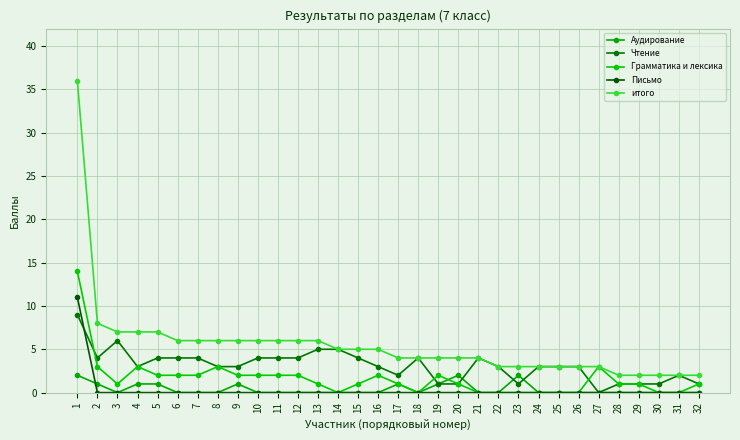

Reading left to right, transcribe all the data shown in this chart.

Аудирование: 1=2	2=1	3=0	4=1	5=1	6=0	7=0	8=0	9=1	10=0	11=0	12=0	13=0	14=0	15=0	16=0	17=1	18=0	19=1	20=2	21=0	22=0	23=2	24=0	25=0	26=0	27=0	28=0	29=0	30=0	31=0	32=0
Чтение: 1=9	2=4	3=6	4=3	5=4	6=4	7=4	8=3	9=3	10=4	11=4	12=4	13=5	14=5	15=4	16=3	17=2	18=4	19=1	20=1	21=4	22=3	23=1	24=3	25=3	26=3	27=0	28=1	29=1	30=1	31=2	32=1
Грамматика и лексика: 1=14	2=3	3=1	4=3	5=2	6=2	7=2	8=3	9=2	10=2	11=2	12=2	13=1	14=0	15=1	16=2	17=1	18=0	19=2	20=1	21=0	22=0	23=0	24=0	25=0	26=0	27=3	28=1	29=1	30=0	31=0	32=1
Письмо: 1=11	2=0	3=0	4=0	5=0	6=0	7=0	8=0	9=0	10=0	11=0	12=0	13=0	14=0	15=0	16=0	17=0	18=0	19=0	20=0	21=0	22=0	23=0	24=0	25=0	26=0	27=0	28=0	29=0	30=0	31=0	32=0
итого: 1=36	2=8	3=7	4=7	5=7	6=6	7=6	8=6	9=6	10=6	11=6	12=6	13=6	14=5	15=5	16=5	17=4	18=4	19=4	20=4	21=4	22=3	23=3	24=3	25=3	26=3	27=3	28=2	29=2	30=2	31=2	32=2